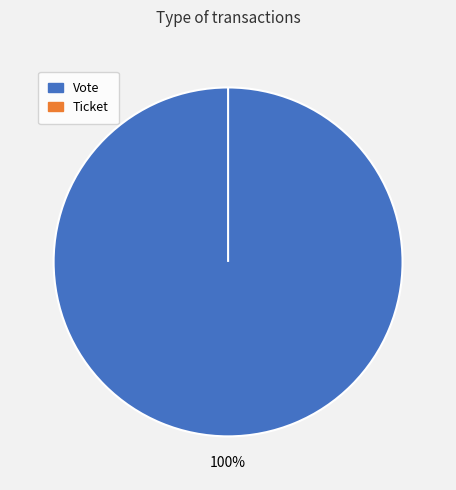

What is the change in value from Vote to Ticket?

-1